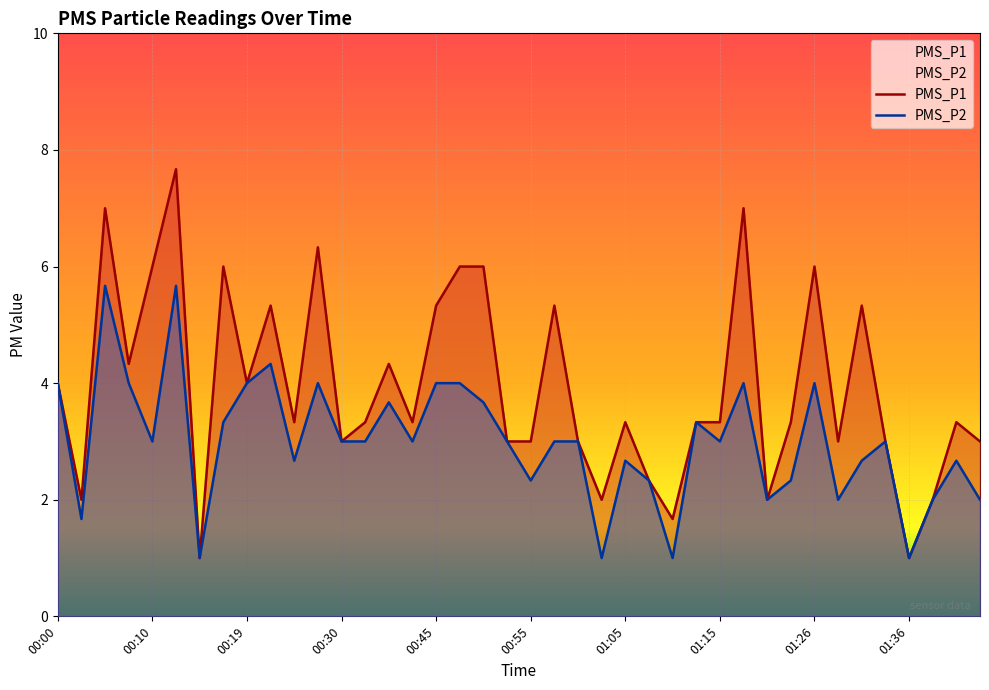

List the series in order of their overall mean, highest first.

PMS_P1, PMS_P2